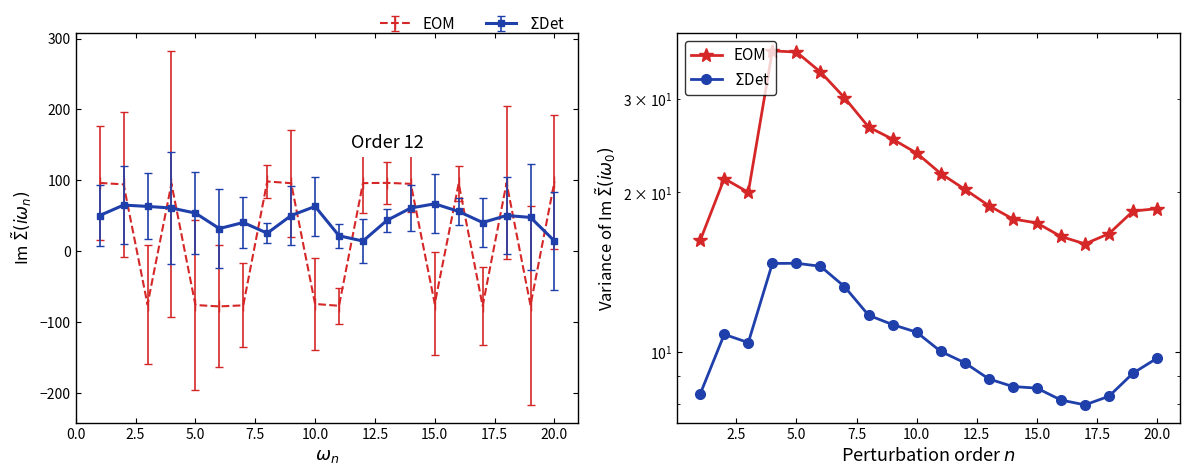

Does the chart have visible grid lines?

No